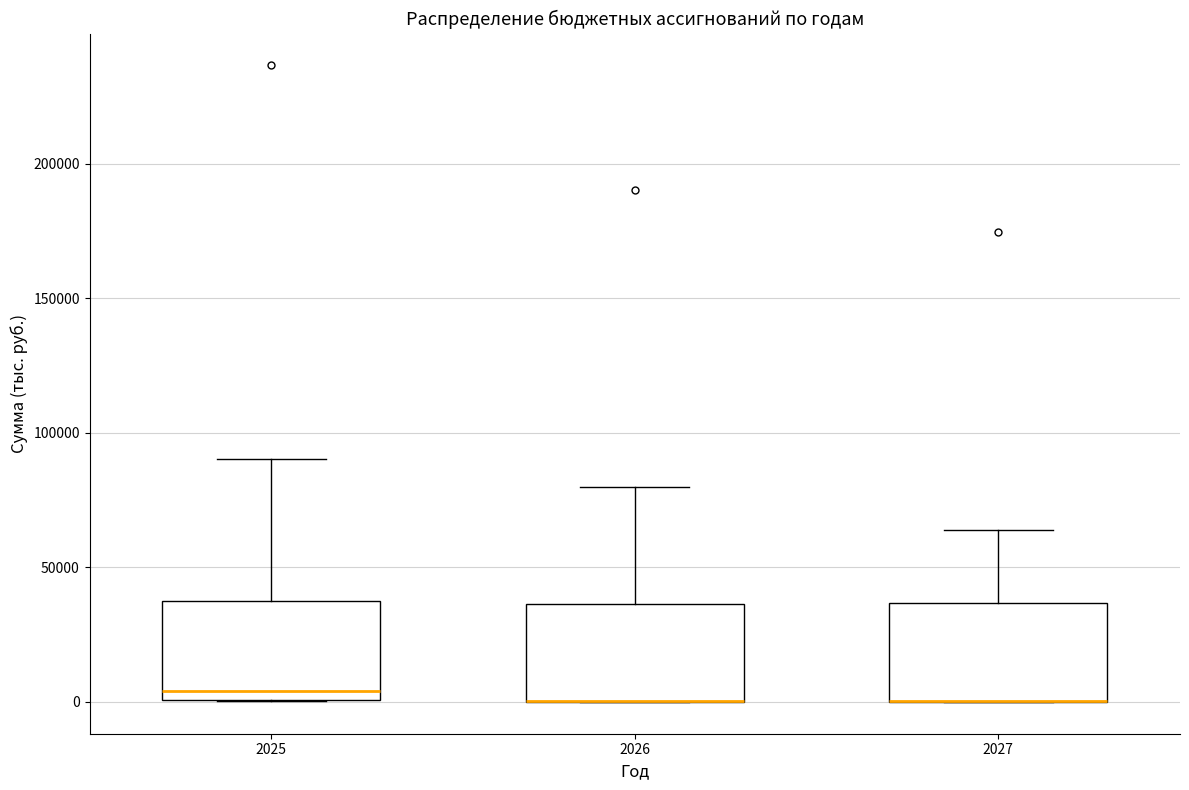

Where does the median line of the box at x = 2025 sit on the y-axis? The values are not printed on the chart, so give them approximately, as read against the axis.

5000